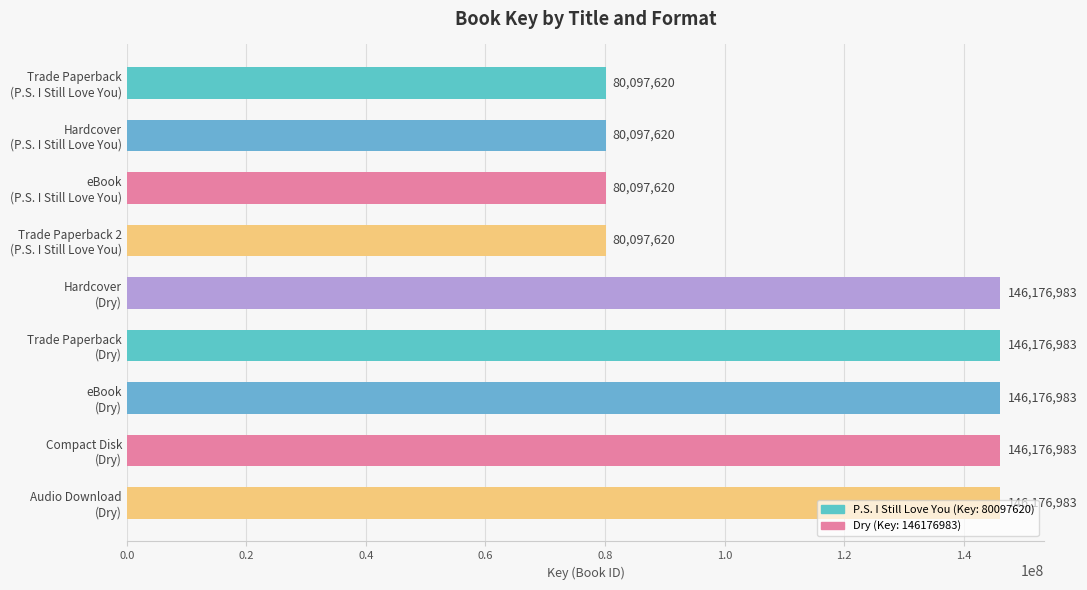

What is the value of the 7th bar from the top?

146176983